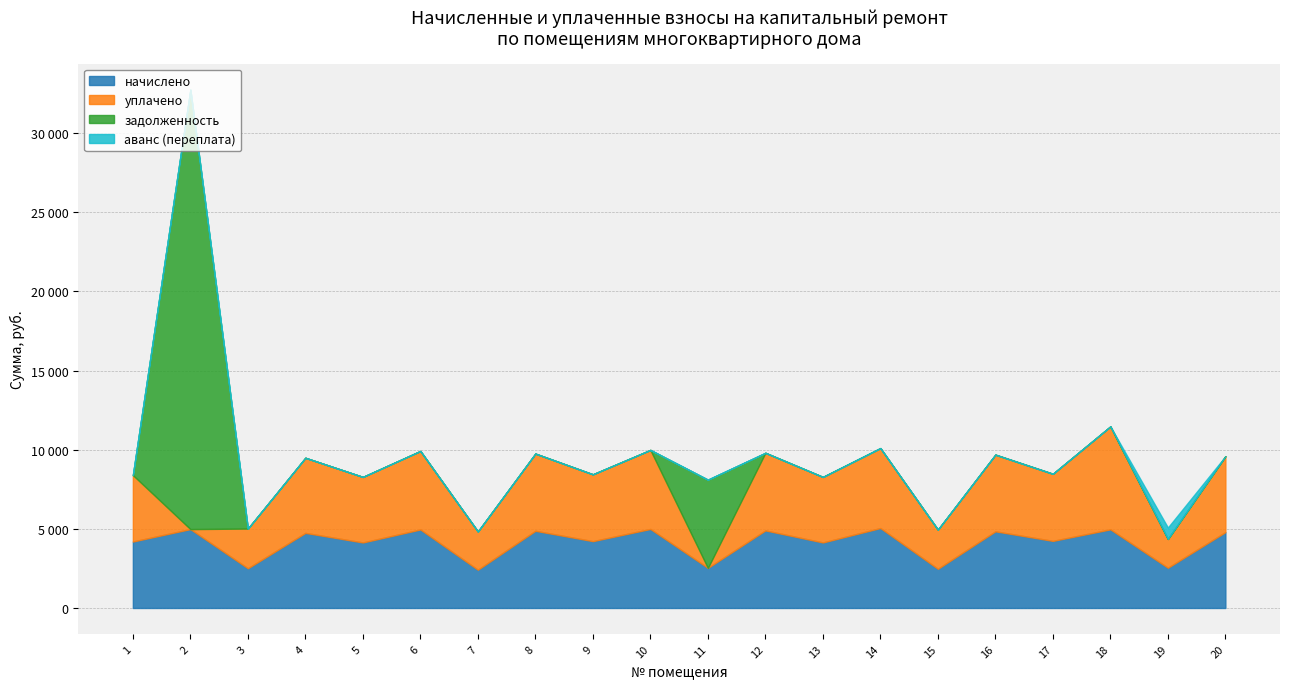

Does the chart have visible grid lines?

Yes